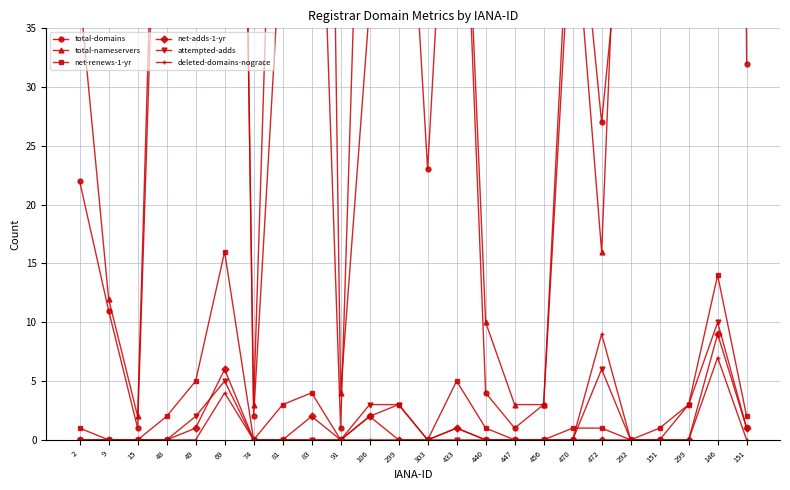

Reading left to right, extract all data points from this chart.

total-domains: 2=22	9=11	15=1	48=78	49=59	69=173	74=2	81=45	83=74	91=1	106=80	299=65	303=23	433=67	440=4	447=1	456=3	470=52	472=27	292=52	151=51	299=65	146=352	151=32
total-nameservers: 2=38	9=12	15=2	48=87	49=55	69=164	74=3	81=81	83=177	91=4	106=37	299=52	303=55	433=68	440=10	447=3	456=3	470=47	472=16	292=76	151=76	299=52	146=196	151=41
net-renews-1-yr: 2=1	9=0	15=0	48=2	49=5	69=16	74=0	81=3	83=4	91=0	106=2	299=3	303=0	433=5	440=1	447=0	456=0	470=1	472=1	292=0	151=1	299=3	146=14	151=2
net-adds-1-yr: 2=0	9=0	15=0	48=0	49=1	69=6	74=0	81=0	83=2	91=0	106=2	299=0	303=0	433=1	440=0	447=0	456=0	470=0	472=0	292=0	151=0	299=0	146=9	151=1
attempted-adds: 2=0	9=0	15=0	48=0	49=2	69=5	74=0	81=0	83=0	91=0	106=3	299=3	303=0	433=0	440=0	447=0	456=0	470=0	472=6	292=0	151=0	299=3	146=10	151=1
deleted-domains-nograce: 2=0	9=0	15=0	48=0	49=0	69=4	74=0	81=0	83=0	91=0	106=0	299=0	303=0	433=1	440=0	447=0	456=0	470=0	472=9	292=0	151=0	299=0	146=7	151=0